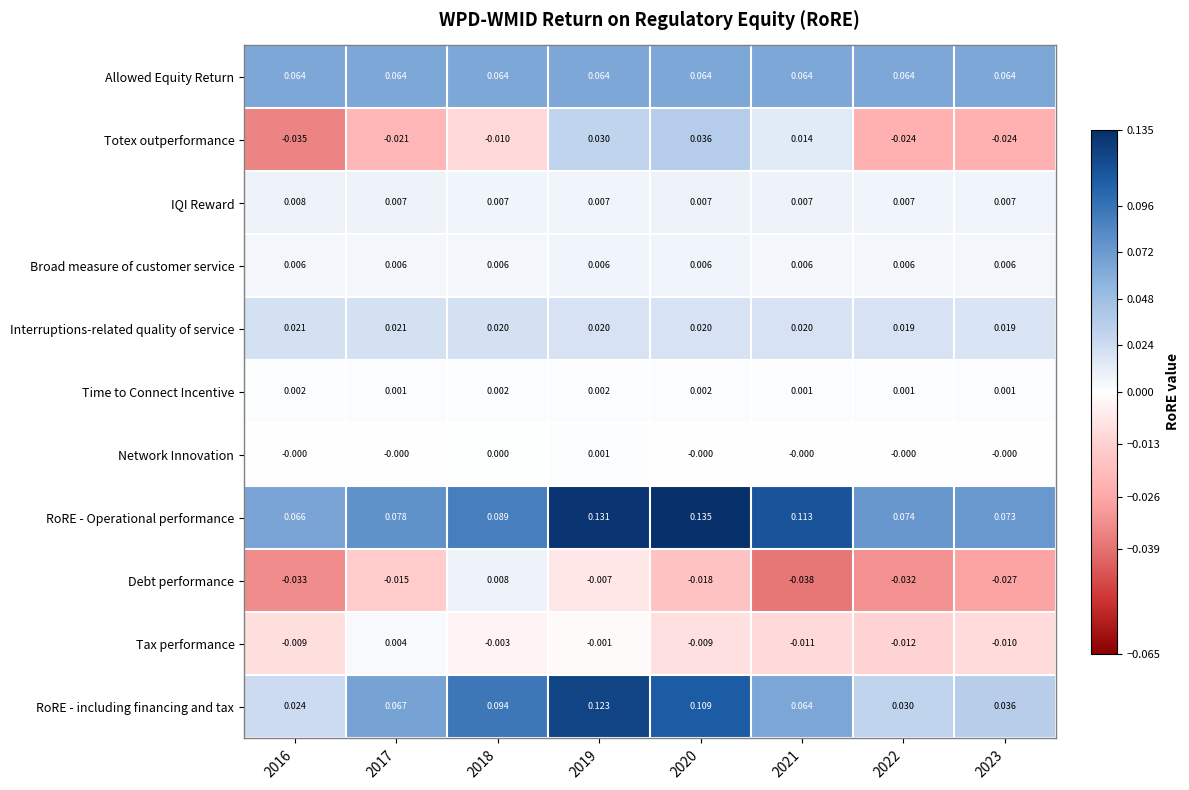

At 2019, list the series in order from largest to smallest.

RoRE - Operational performance, RoRE - including financing and tax, Allowed Equity Return, Totex outperformance, Interruptions-related quality of service, IQI Reward, Broad measure of customer service, Time to Connect Incentive, Network Innovation, Tax performance, Debt performance